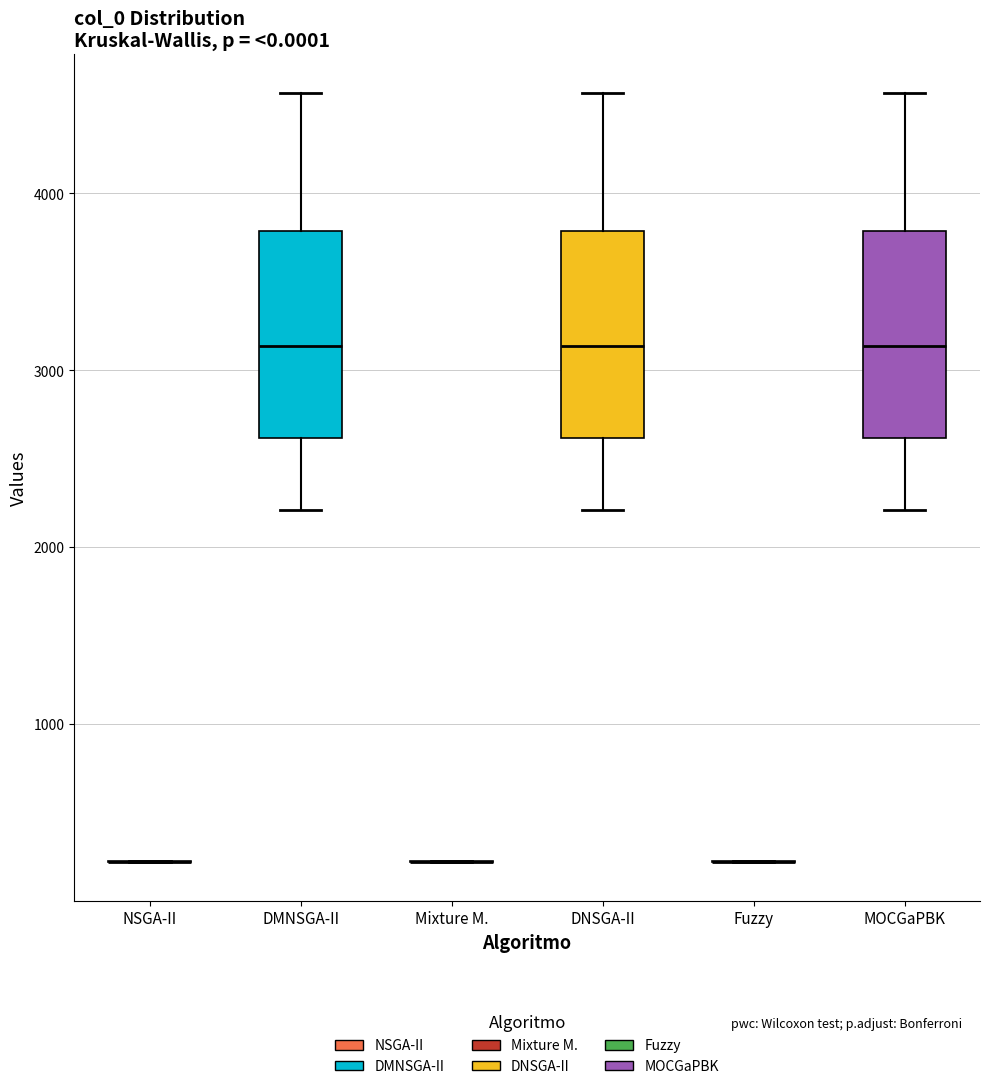

Reading left to right, transcribe this box plot: for each box, give where its median line is, the range the box spans, and where its two whiskers end, as read against the y-axis. The values are not printed on the chart, so give them approximately, as read against the axis.

NSGA-II: box collapsed to a line at 200, whiskers 200 to 200
DMNSGA-II: median 3100, box 2600 to 3800, whiskers 2200 to 4600
Mixture M.: box collapsed to a line at 200, whiskers 200 to 200
DNSGA-II: median 3100, box 2600 to 3800, whiskers 2200 to 4600
Fuzzy: box collapsed to a line at 200, whiskers 200 to 200
MOCGaPBK: median 3100, box 2600 to 3800, whiskers 2200 to 4600